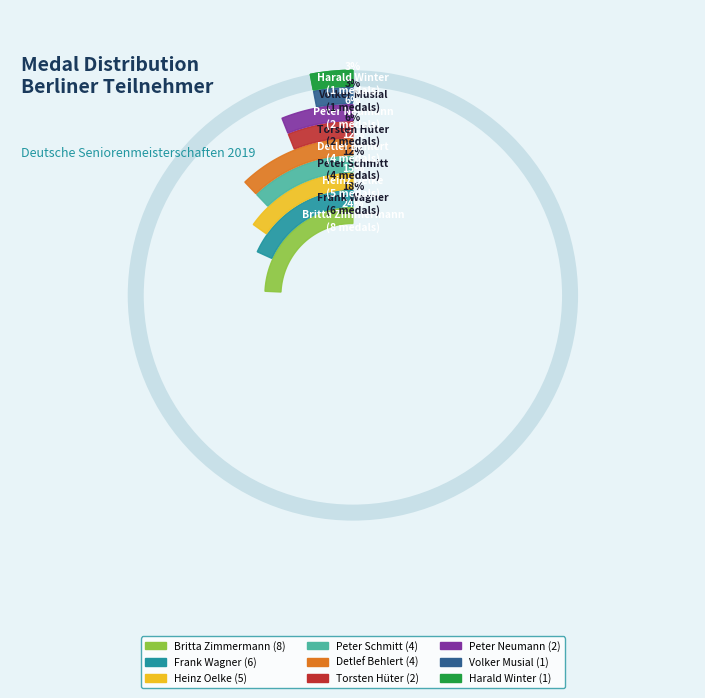

What is the ratio of the value at Heinz Oelke to the value at Detlef Behlert?

1.2